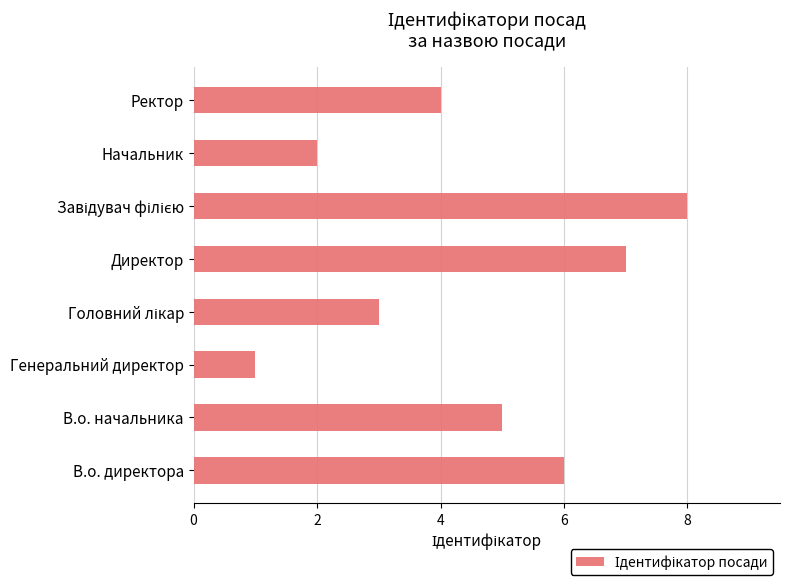

Which category has the lowest value across all series?

Генеральний директор